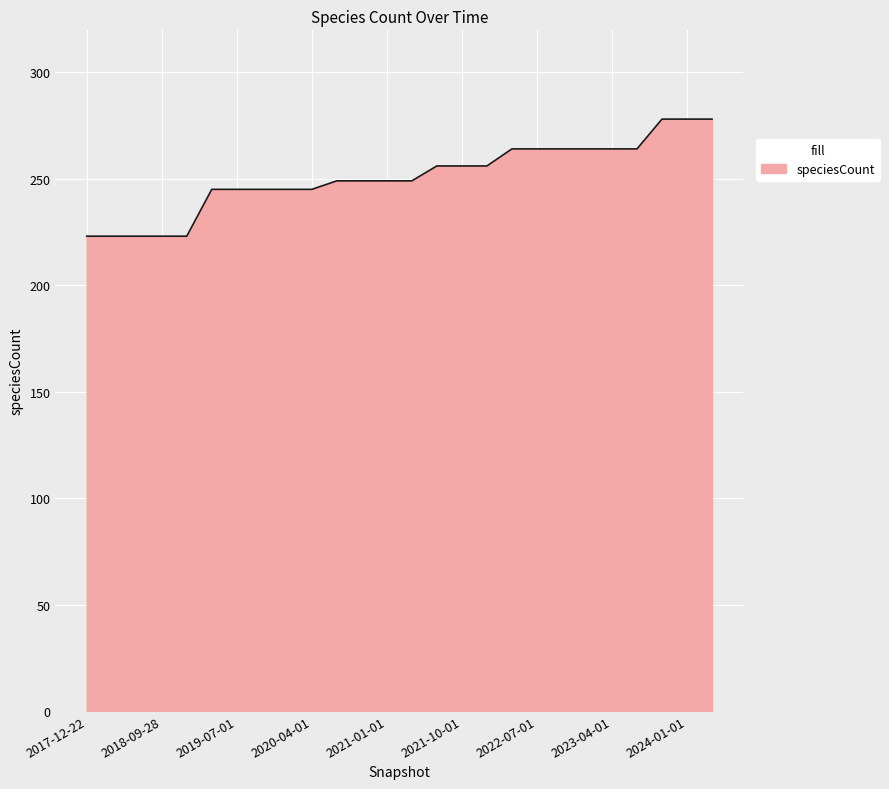

What is the maximum value shown in the chart?

278